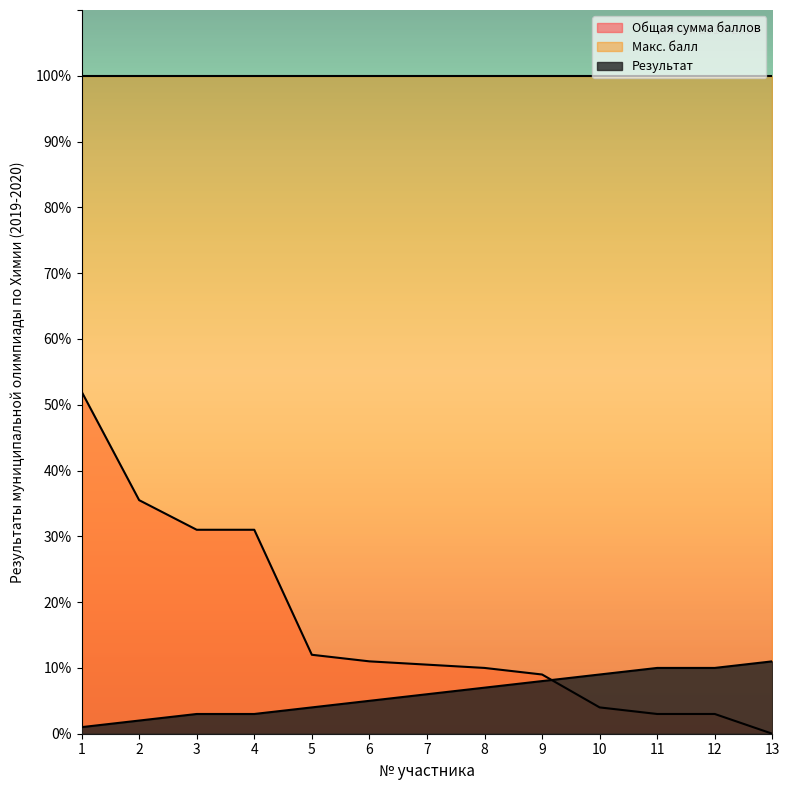

Where is Результат nearest to the value 6?

7